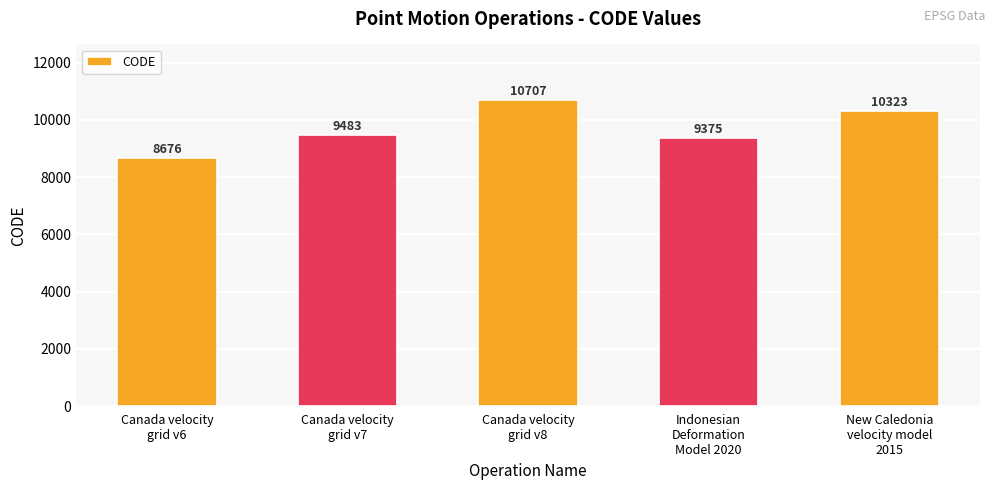

Reading right to left, transcribe all the data shown in this chart.

10323	9375	10707	9483	8676